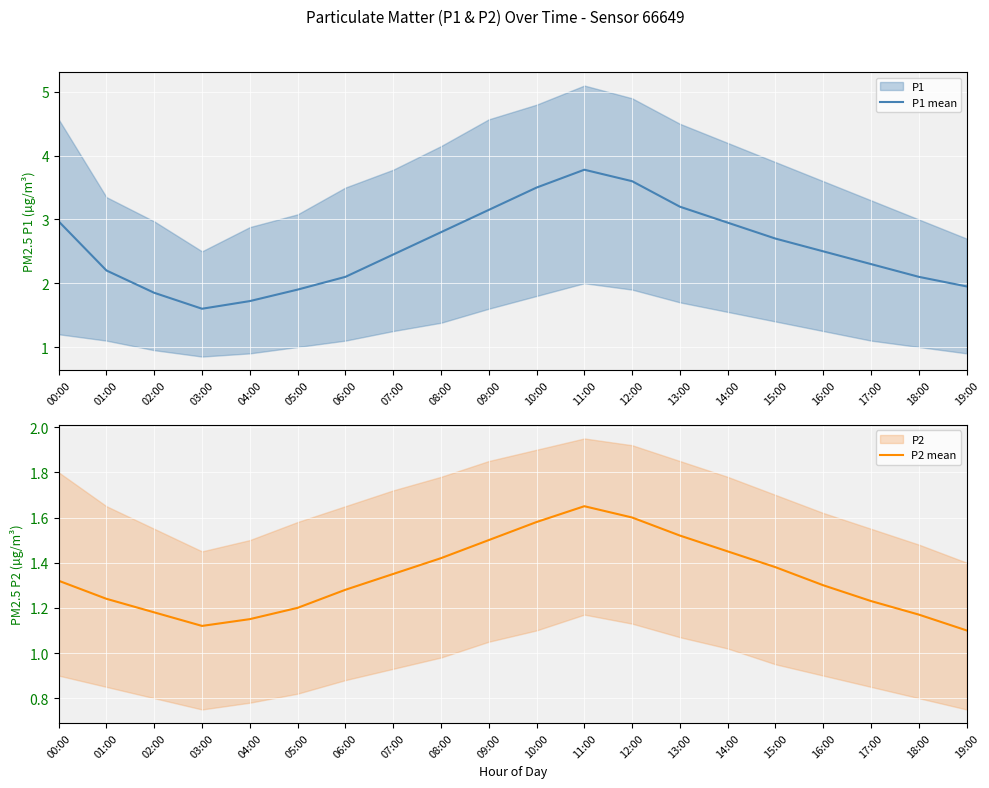

What is the label of the 8th point from the right?

12:00